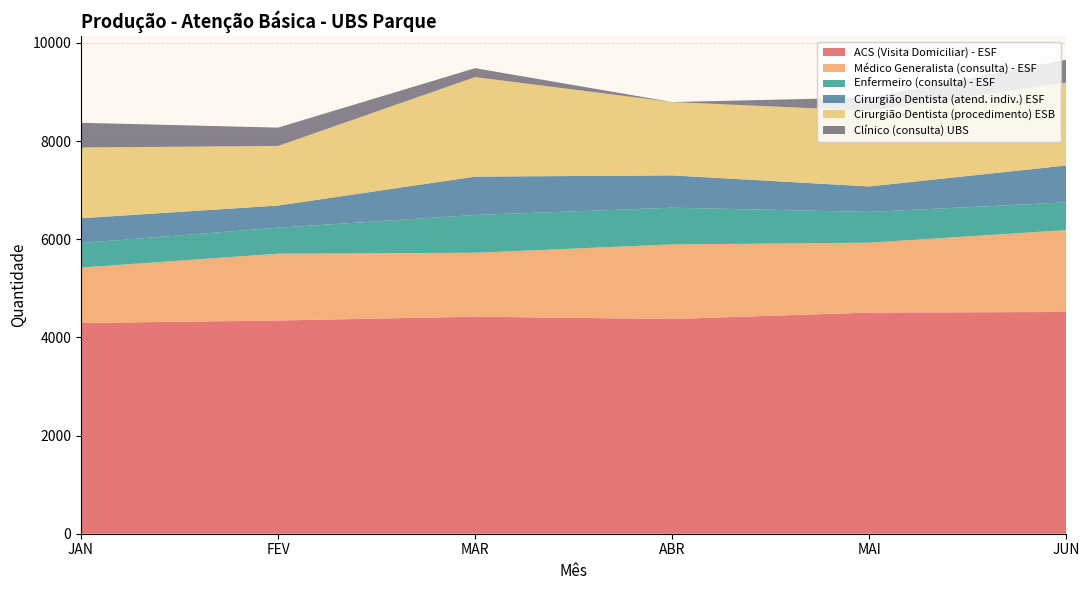

Reading left to right, what are all the values shown in this chart?

ACS (Visita Domiciliar) - ESF: 4293	4345	4422	4375	4506	4518
Médico Generalista (consulta) - ESF: 1130	1361	1303	1520	1424	1669
Enfermeiro (consulta) - ESF: 500	529	769	748	627	564
Cirurgião Dentista (atend. indiv.) ESF: 505	452	782	658	519	752
Cirurgião Dentista (procedimento) ESB: 1442	1214	2028	1495	1543	1688
Clínico (consulta) UBS: 503	374	182	0	268	467